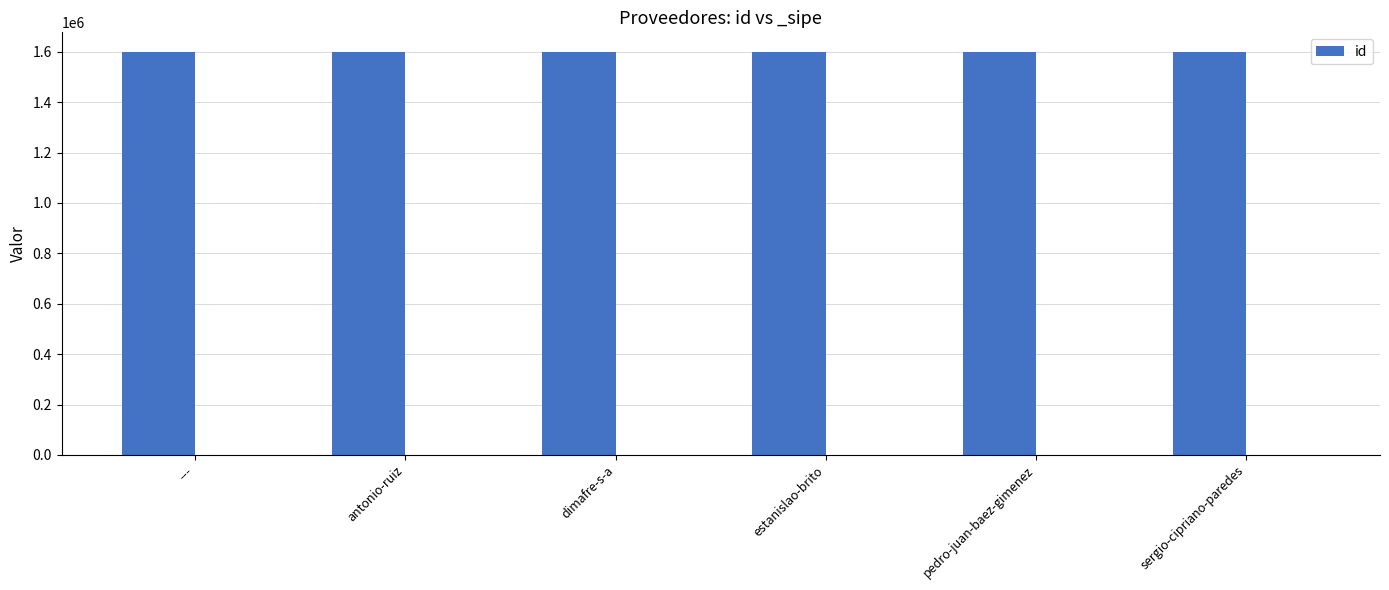

What is the change in value from antonio-ruiz to dimafre-s-a?

-4